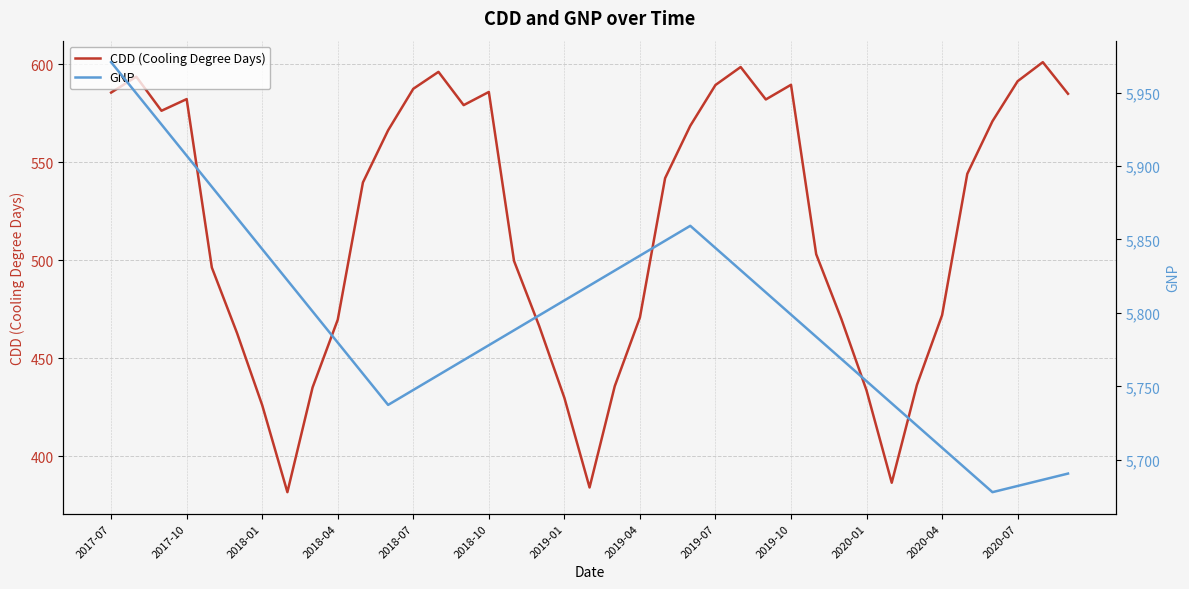

How many data points in GNP are above 5798?

20